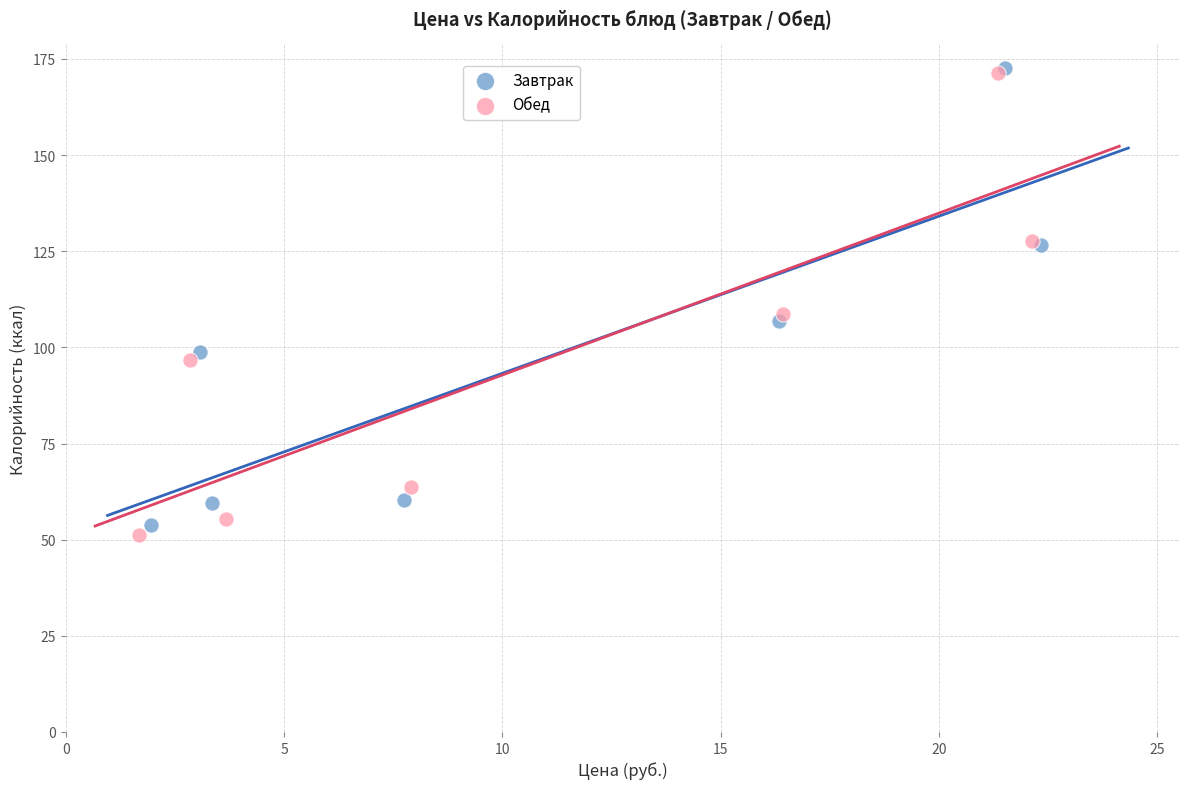

Which series has the widest spread of Y values?

Обед